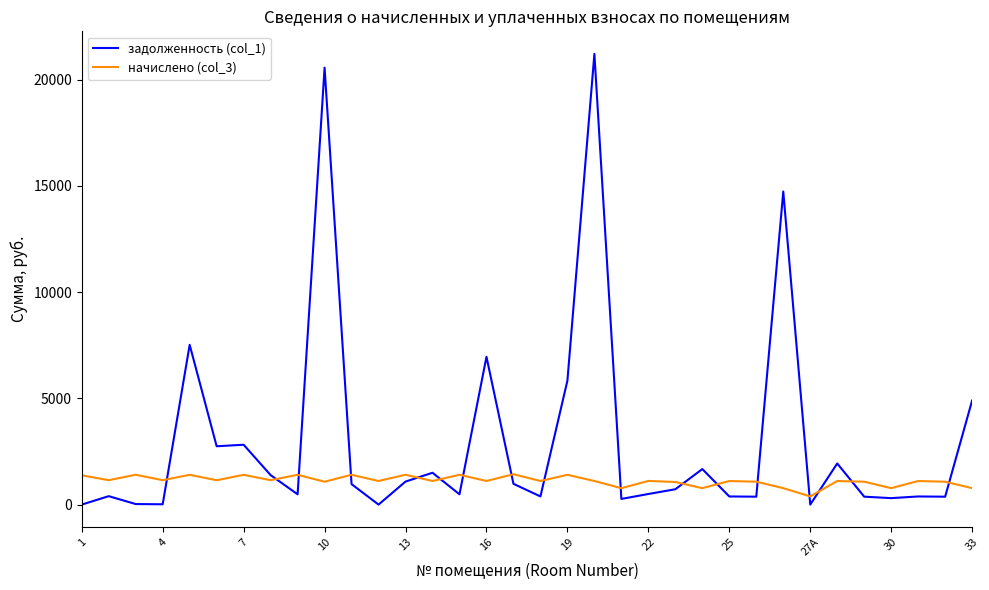

What is the highest value of the задолженность (col_1) series?

21212.0